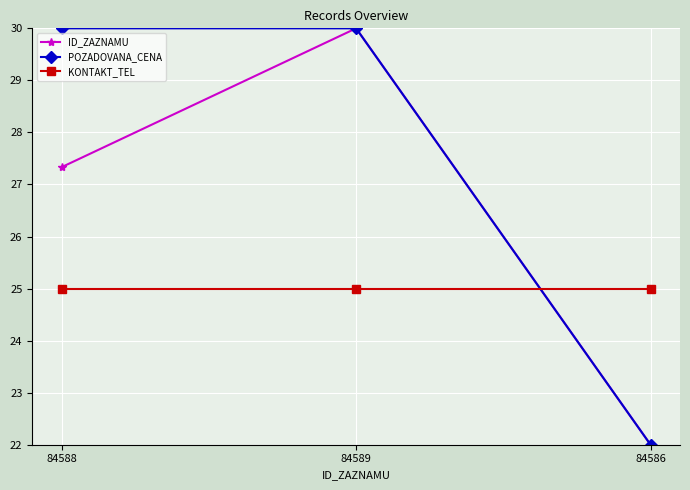

Which series changed the most between 84588 and 84589?

ID_ZAZNAMU